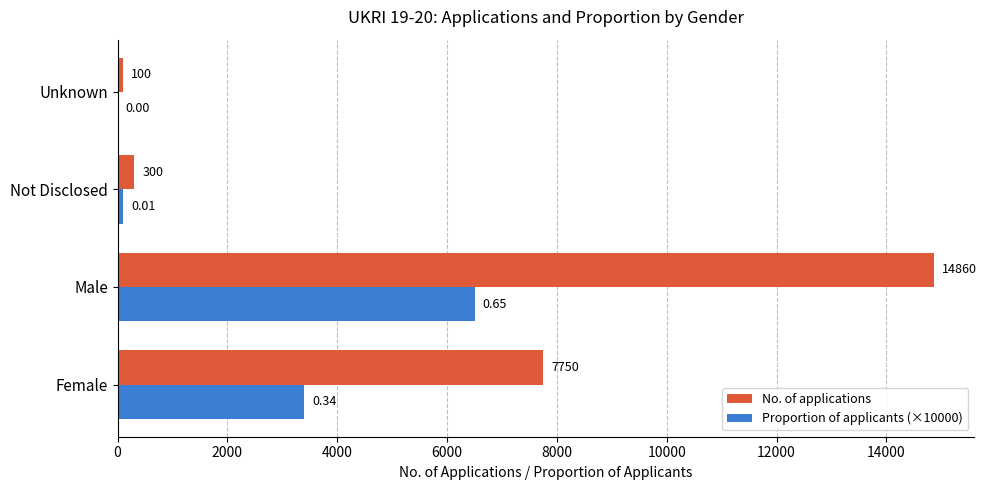

Is the value of Proportion of applicants (×10000) at Male greater than the value of No. of applications at Not Disclosed?

Yes